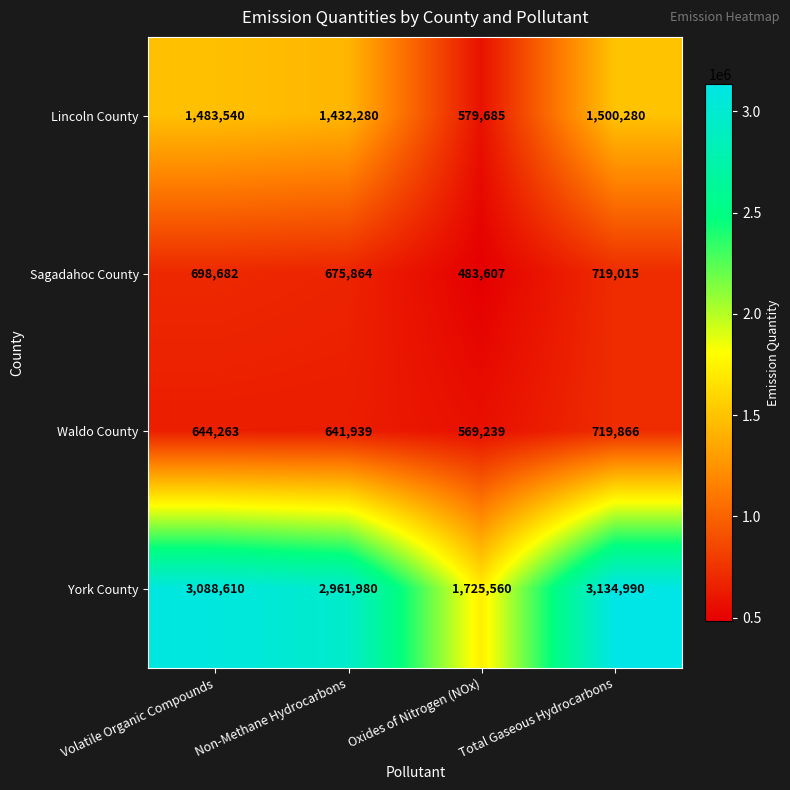

The Sagadahoc County series shows 675864 at Non-Methane Hydrocarbons. True or false?

True